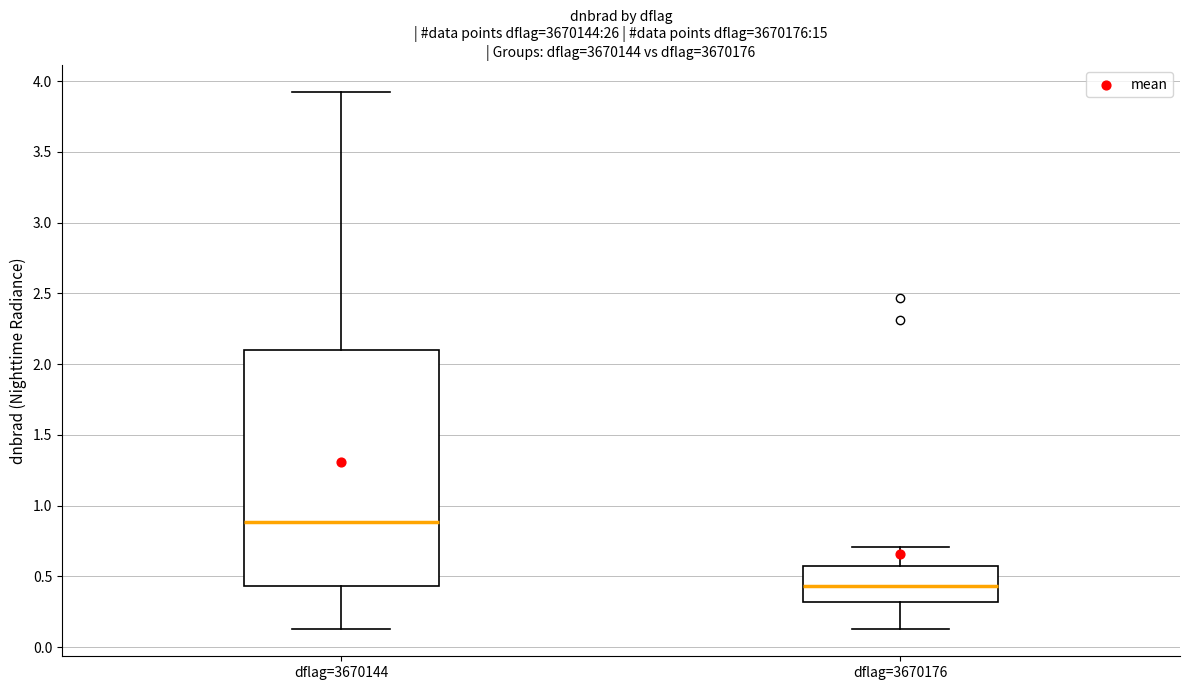

Which box's median line is the highest?

dflag=3670144